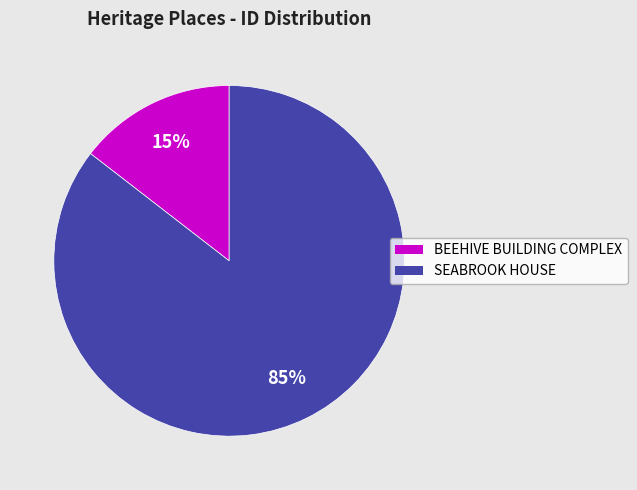

Which slice is the largest?

SEABROOK HOUSE